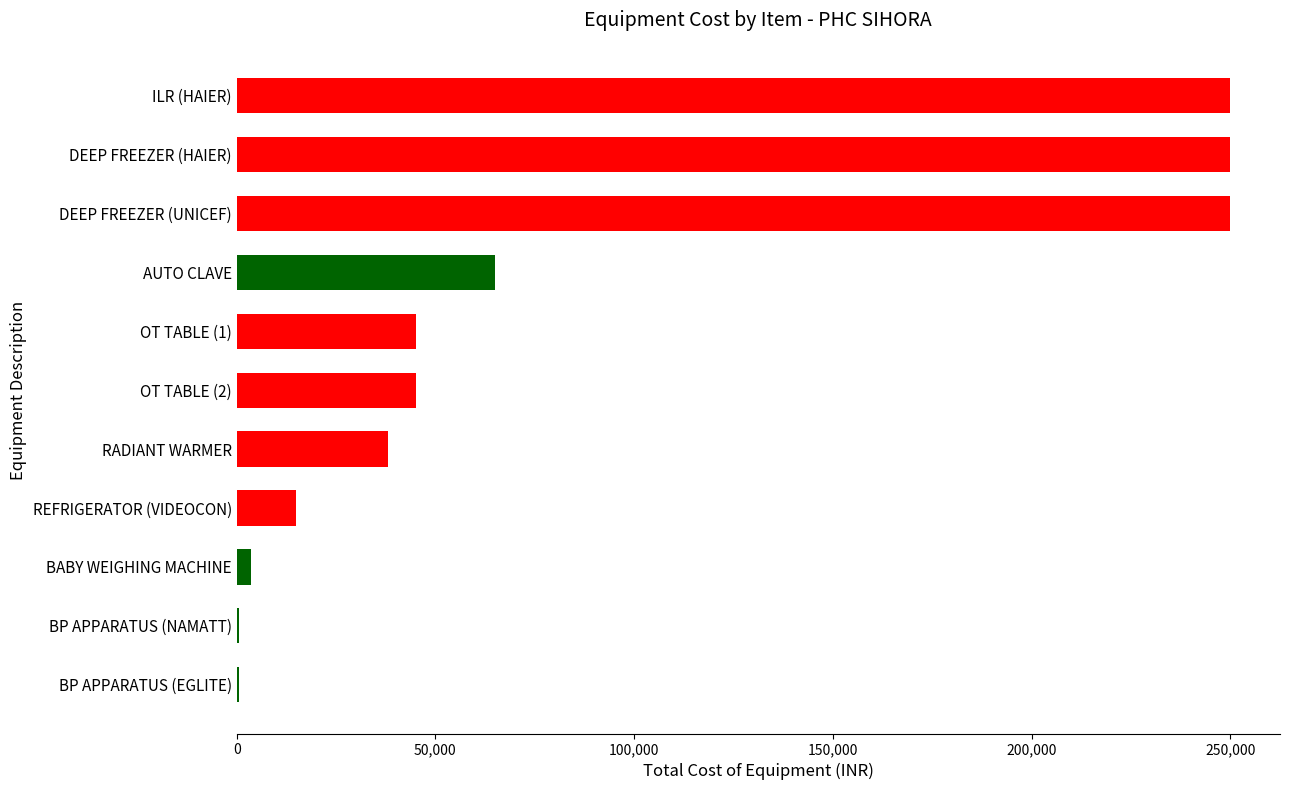

What is the sum of all values?

962800